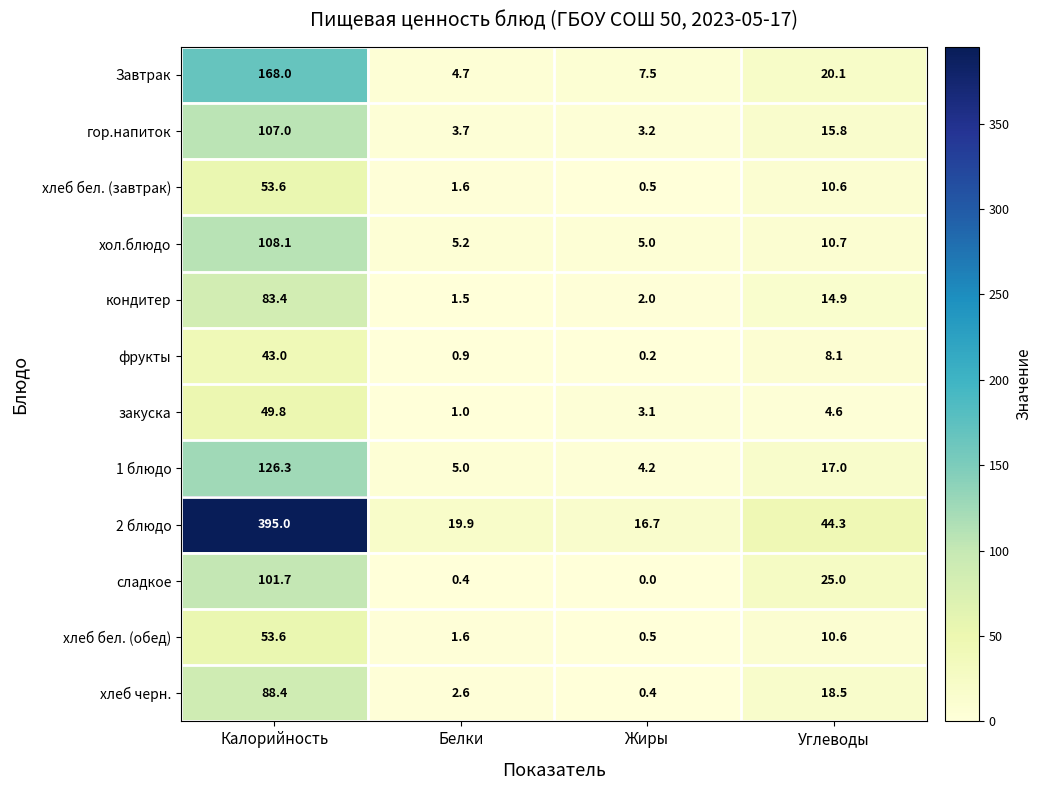

At which label is хлеб бел. (обед) closest to 27?

Углеводы